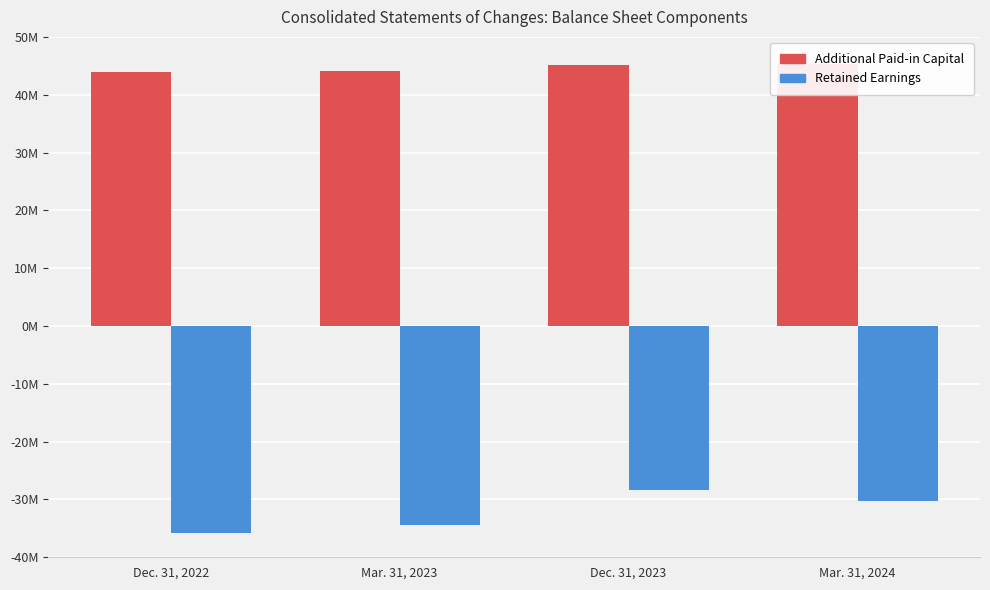

What are all the series names shown in the legend?

Additional Paid-in Capital, Retained Earnings